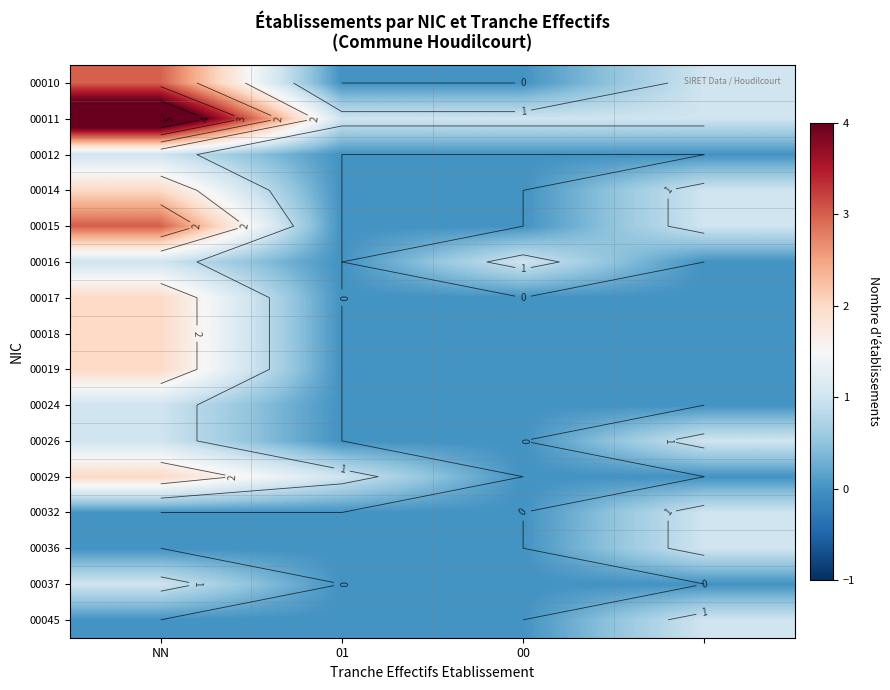

At how many categories does at least one series exceed 2?

1